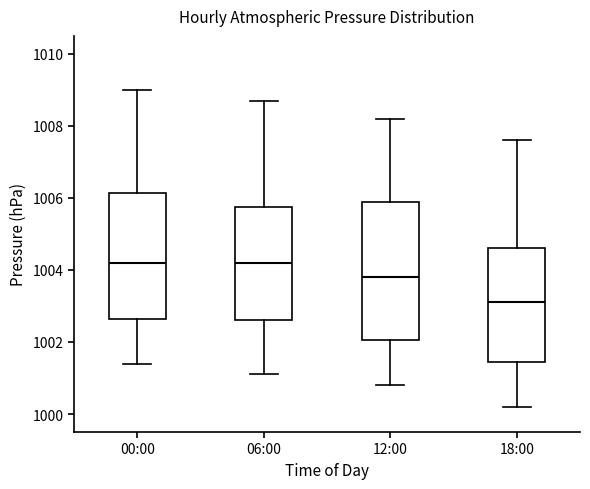

Reading left to right, read every box against the y-axis: the position of its median line, the range the box covers, and the ends of its whiskers. The values are not printed on the chart, so give them approximately, as read against the axis.

00:00: median 1004.2, box 1002.6 to 1006.2, whiskers 1001.4 to 1009.0
06:00: median 1004.2, box 1002.6 to 1005.8, whiskers 1001.2 to 1008.8
12:00: median 1003.8, box 1002.0 to 1006.0, whiskers 1000.8 to 1008.2
18:00: median 1003.2, box 1001.4 to 1004.6, whiskers 1000.2 to 1007.6